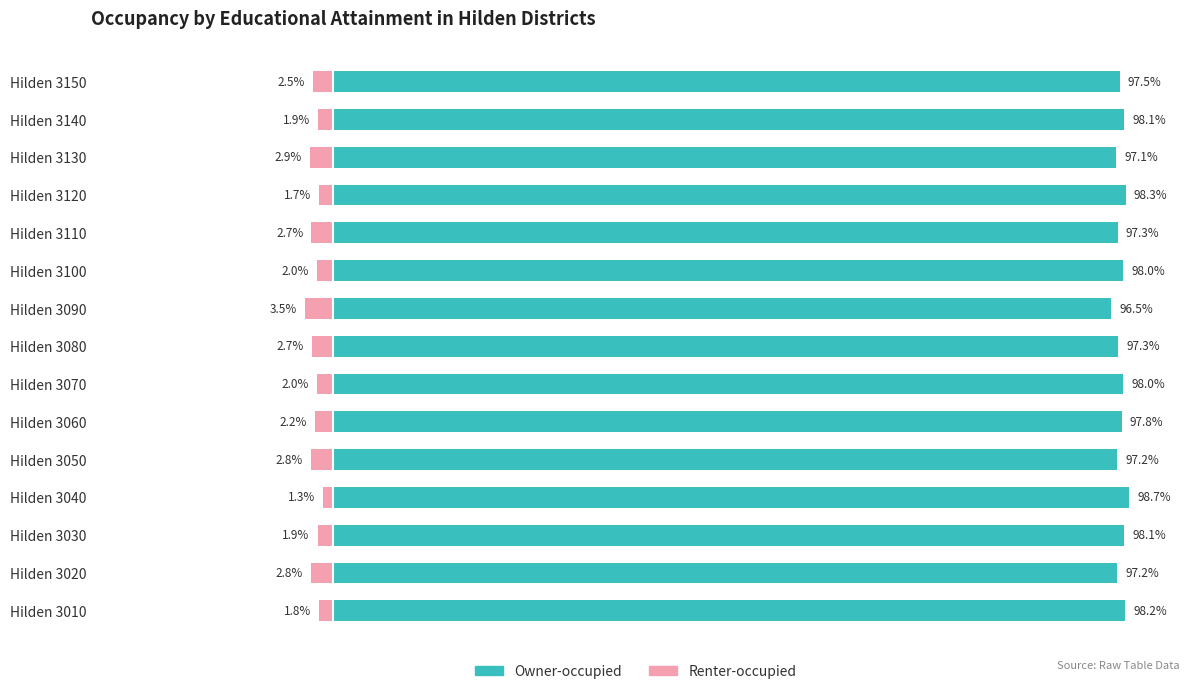

How many series are shown in this chart?

2